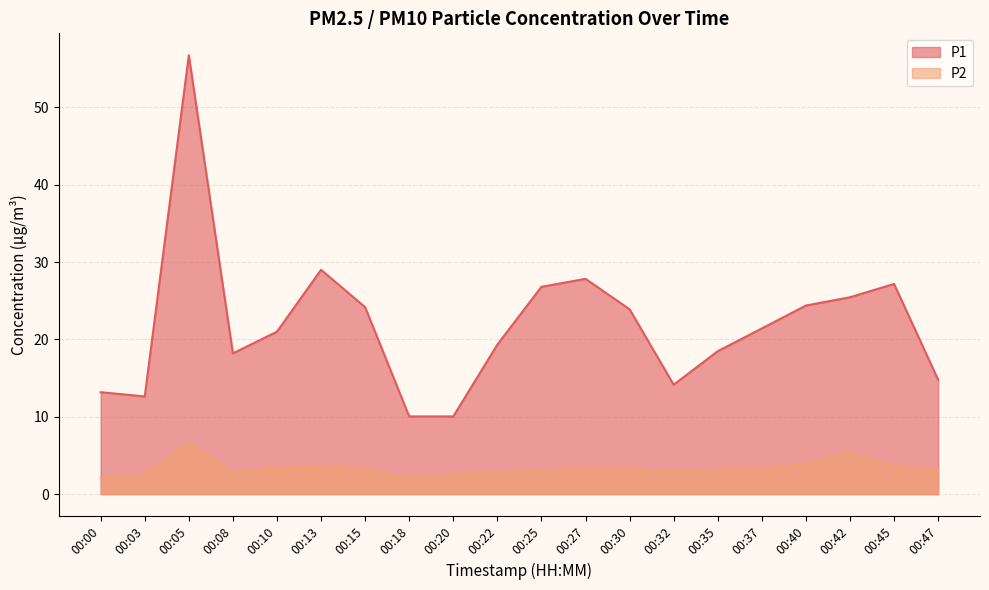

Which series has the largest range (max minus min)?

P1